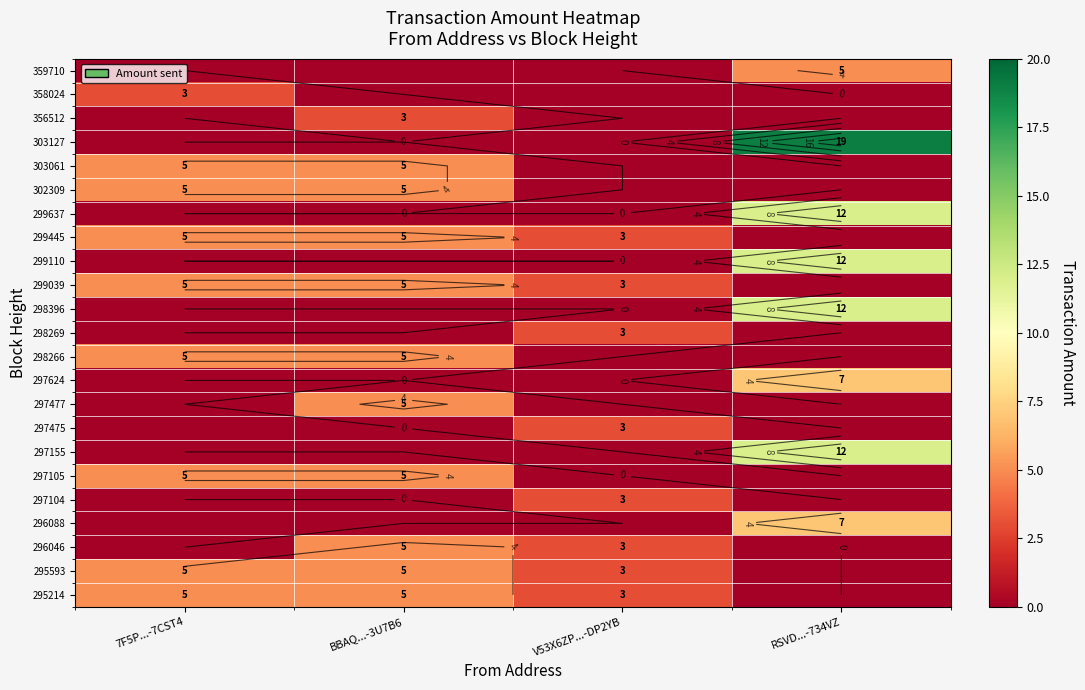

The value of 297155 at 7F5P...-7CST4 is 6. True or false?

False